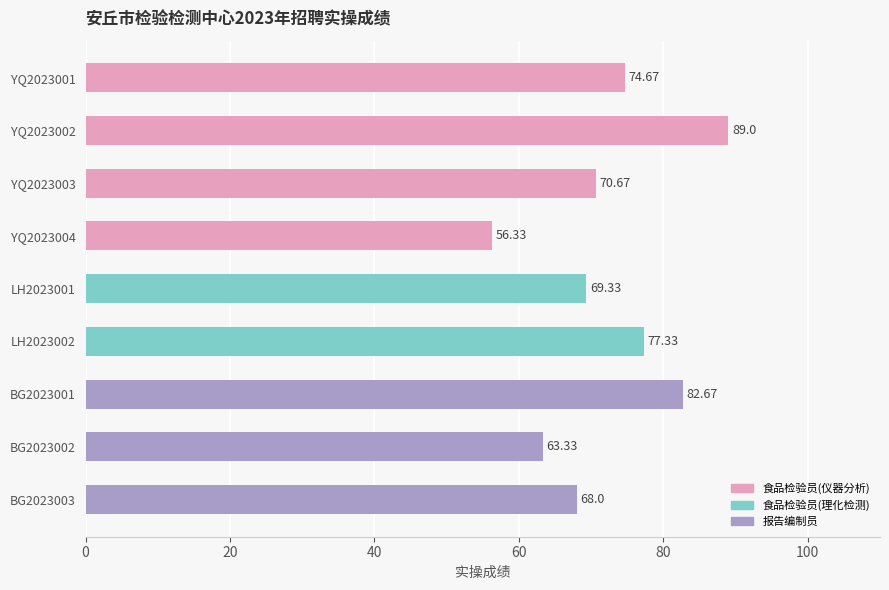

List the labels in order of value, smallest first.

YQ2023004, BG2023002, BG2023003, LH2023001, YQ2023003, YQ2023001, LH2023002, BG2023001, YQ2023002